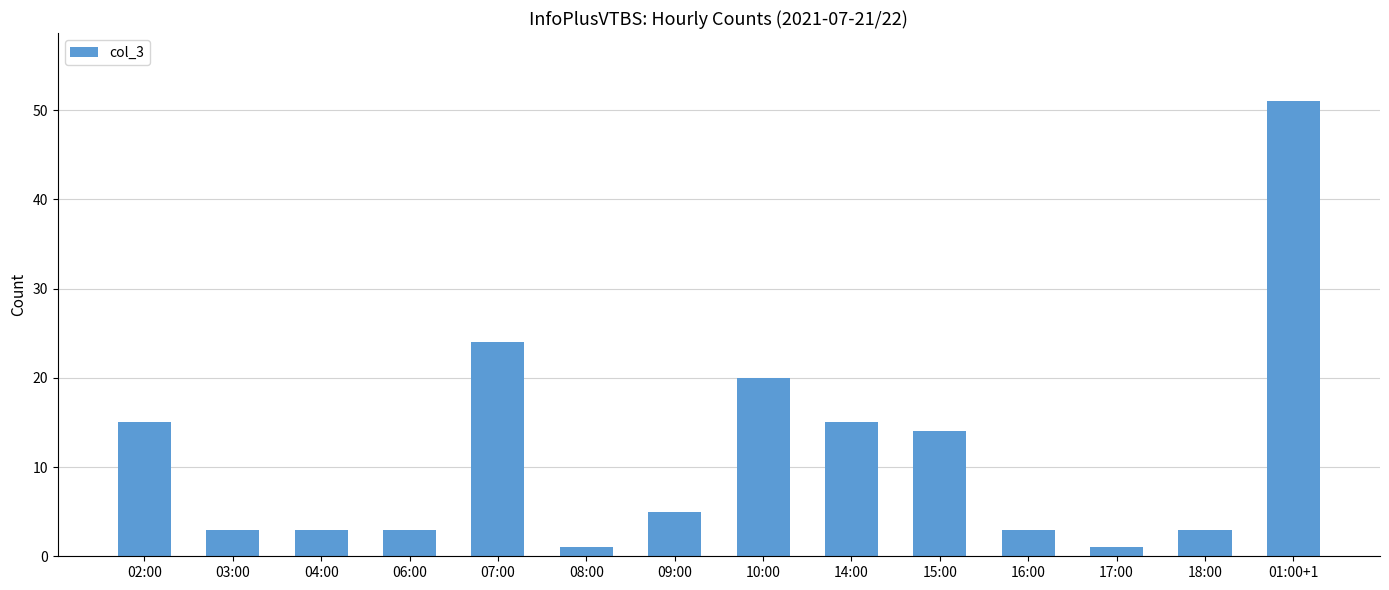

Reading right to left, transcribe all the data shown in this chart.

51	3	1	3	14	15	20	5	1	24	3	3	3	15